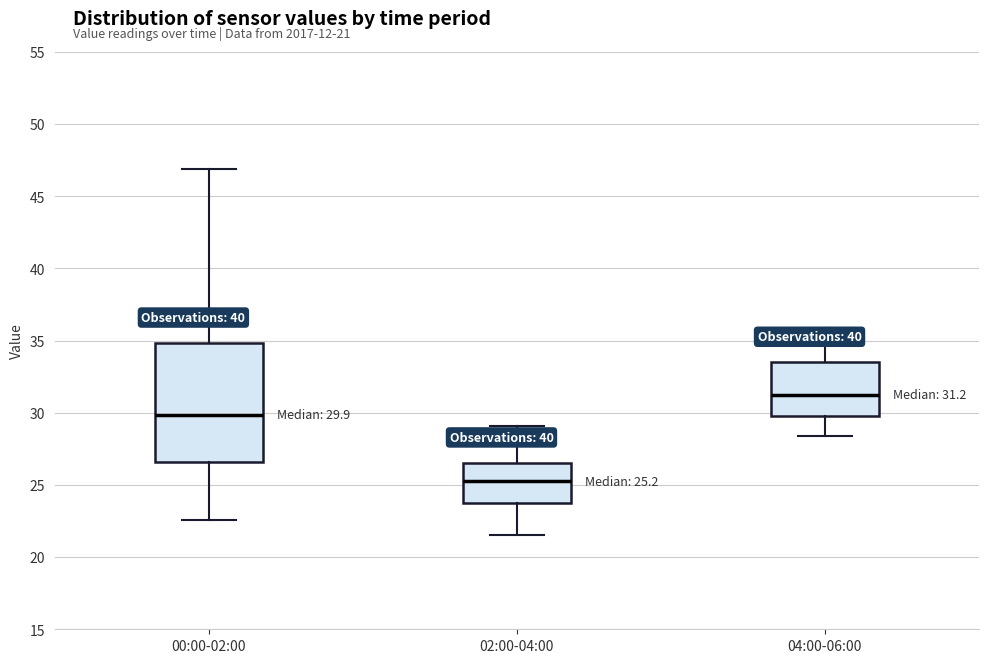

Which box has the lowest median line?

02:00-04:00